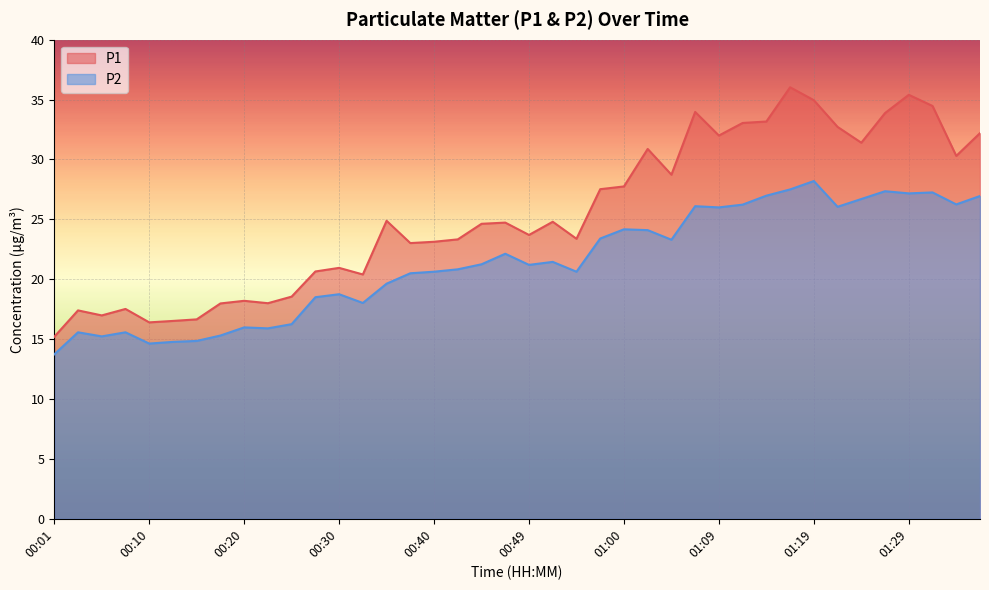

At which label is P1 closest to 25?

00:35